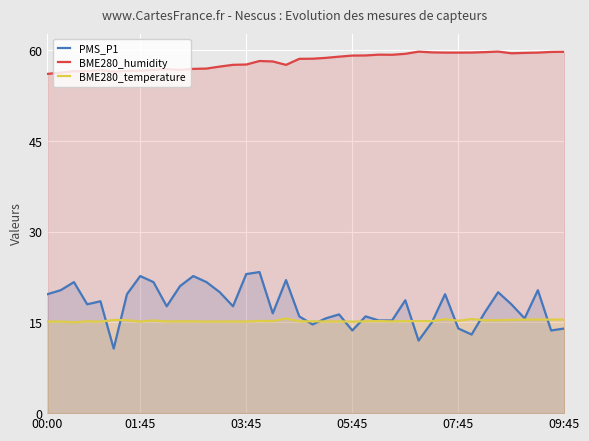

True or false: BME280_temperature and BME280_humidity intersect in this chart.

False